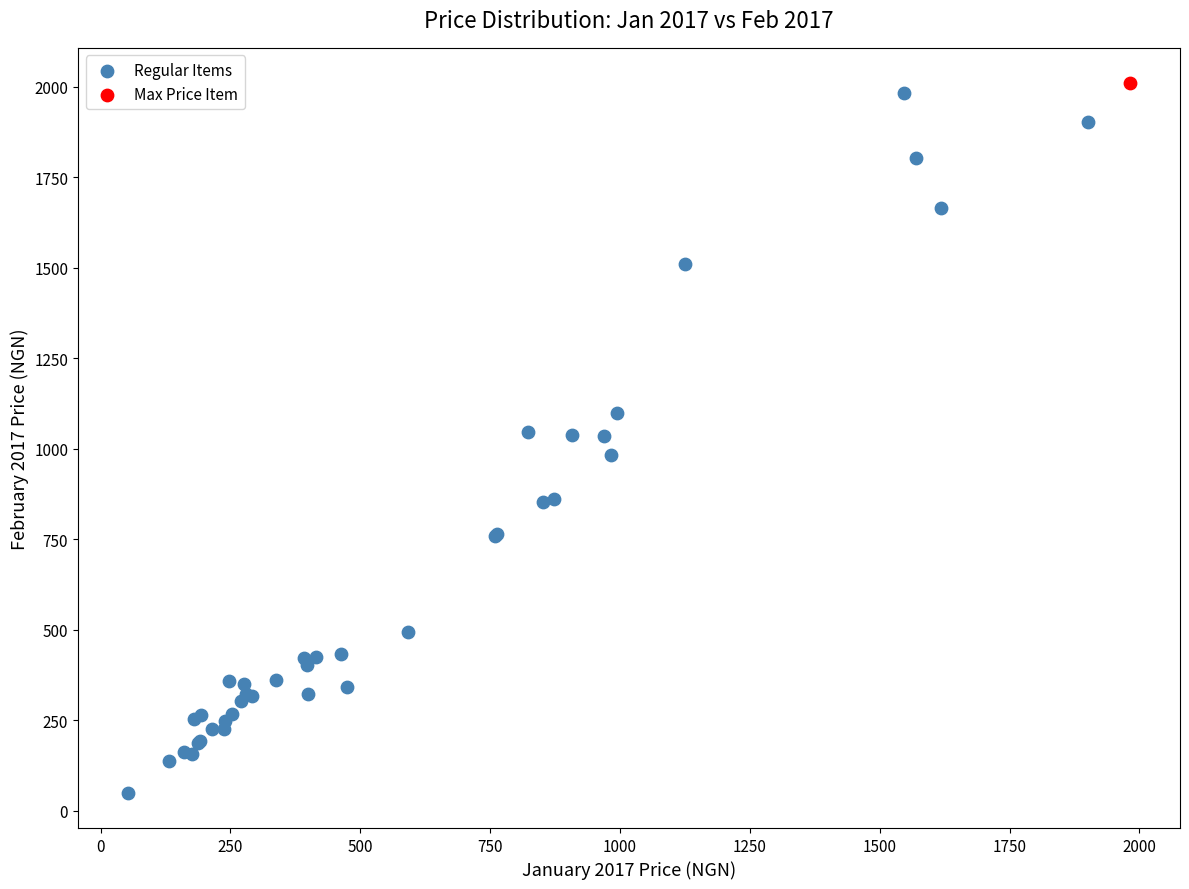

What are all the series names shown in the legend?

Regular Items, Max Price Item